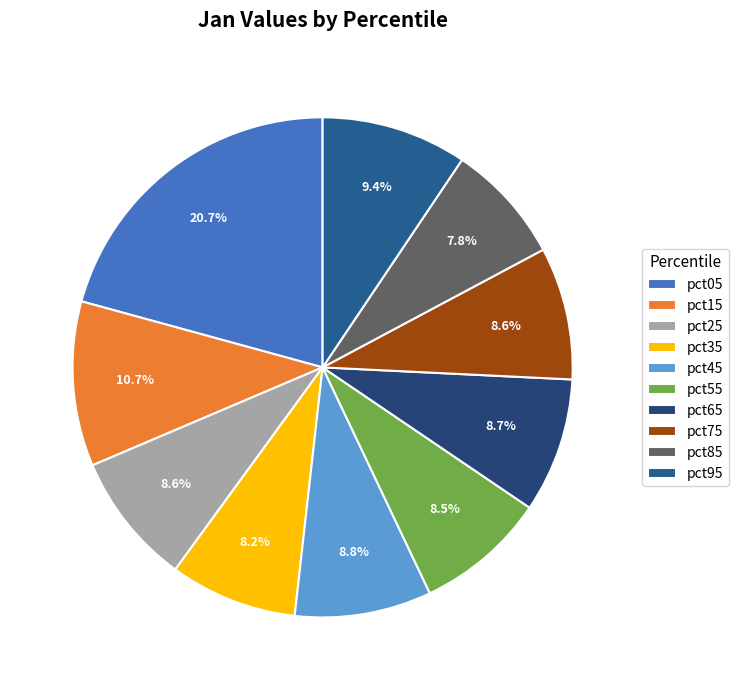

What is the largest slice in the pie chart?

pct05